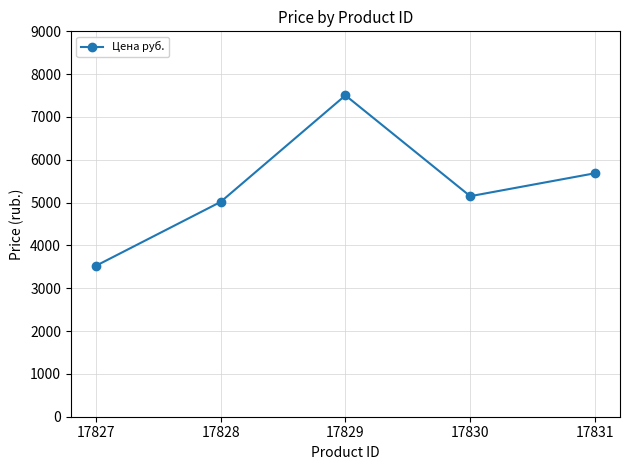

What is the greatest value displayed?

7505